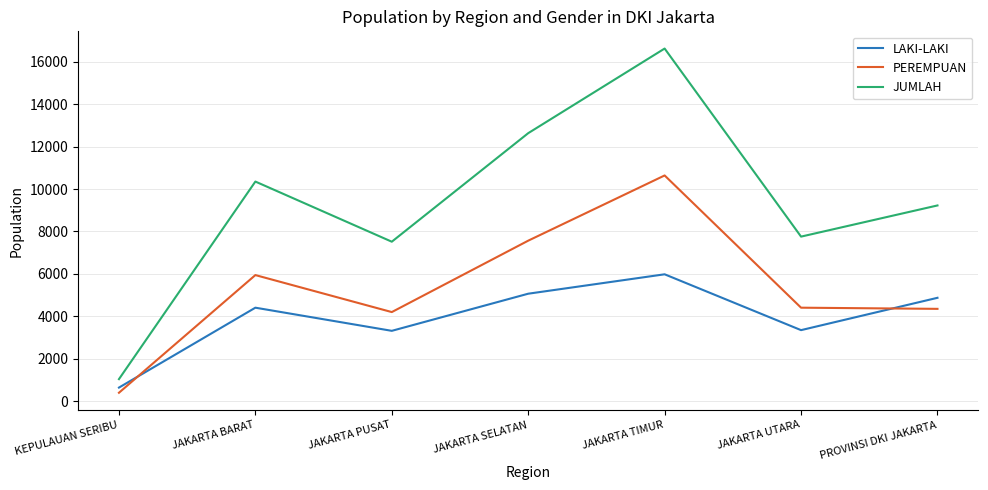

What is the greatest value displayed?

16623